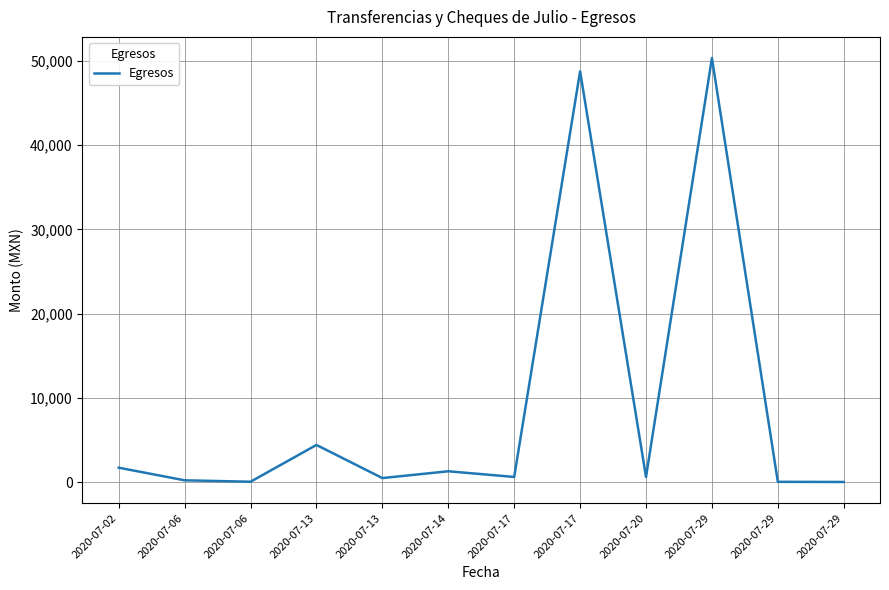

What is the difference between the values at 2020-07-17 and 2020-07-13?

44378.0